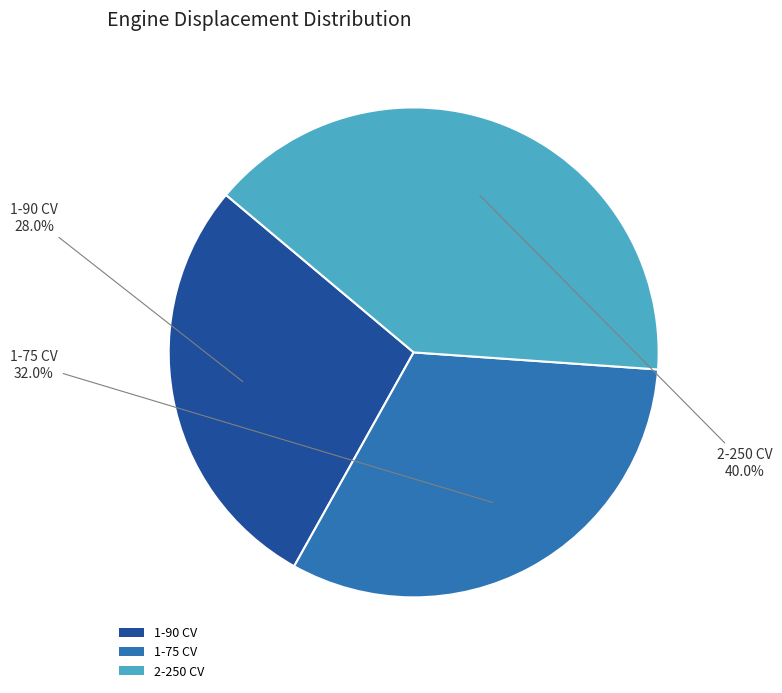

Approximately how many times larger is the value at 1-90 CV compared to 1-75 CV?

0.9